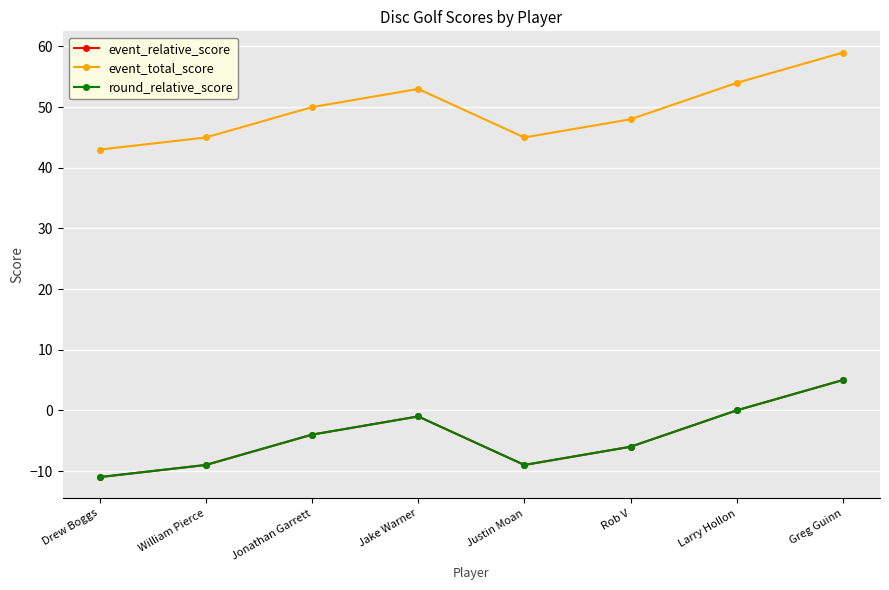

Is this an area chart (filled region under the line)?

No